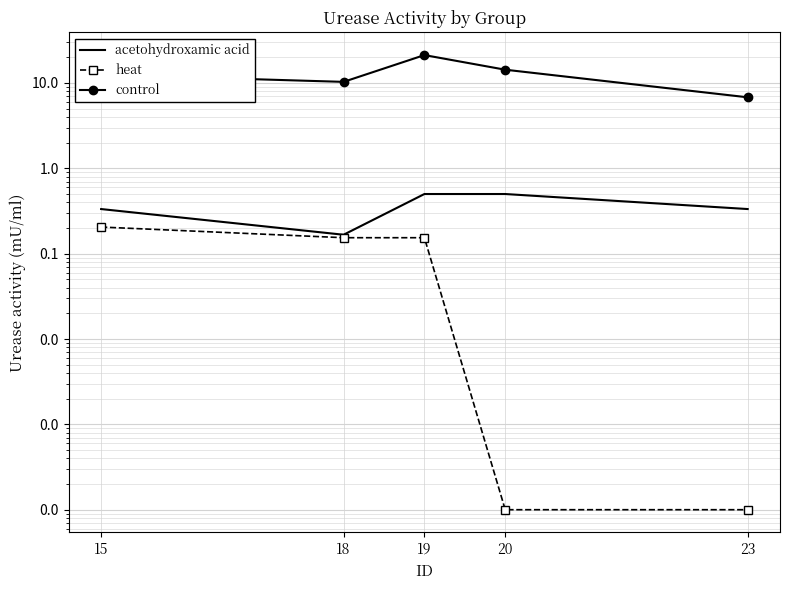

What is the average value of the control series?

13.0